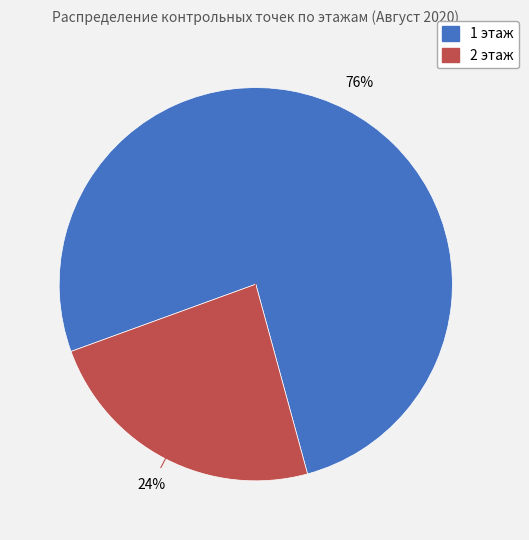

Do 2 этаж and 1 этаж together represent more than half of the pie?

Yes